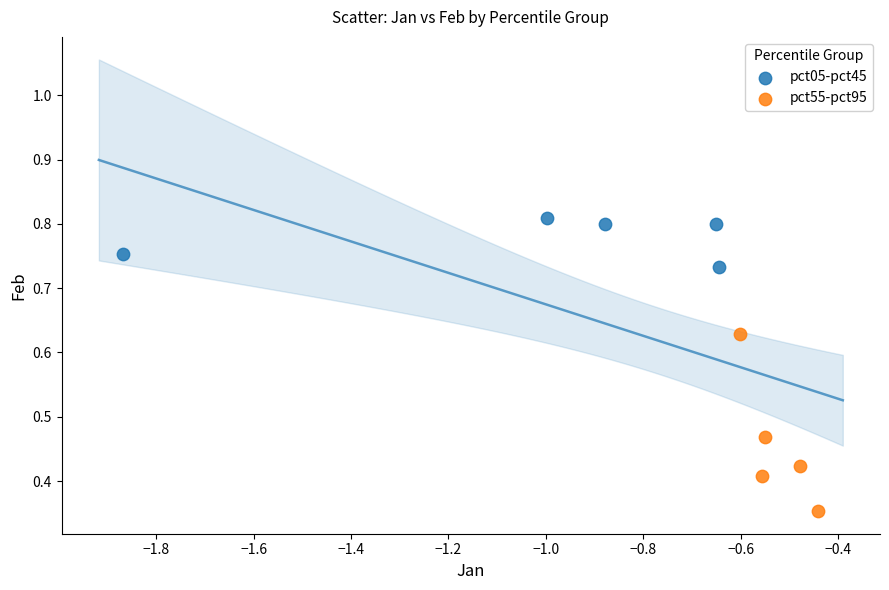

Which series has the largest Y range (max minus min)?

pct55-pct95